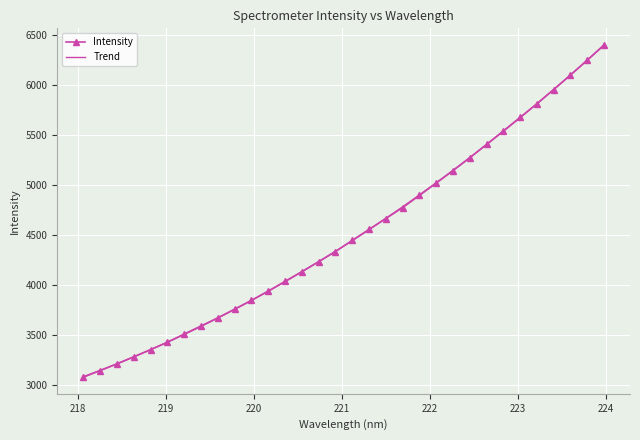

What is the ratio of the value at 218.8244 to the value at 223.5987?

0.6